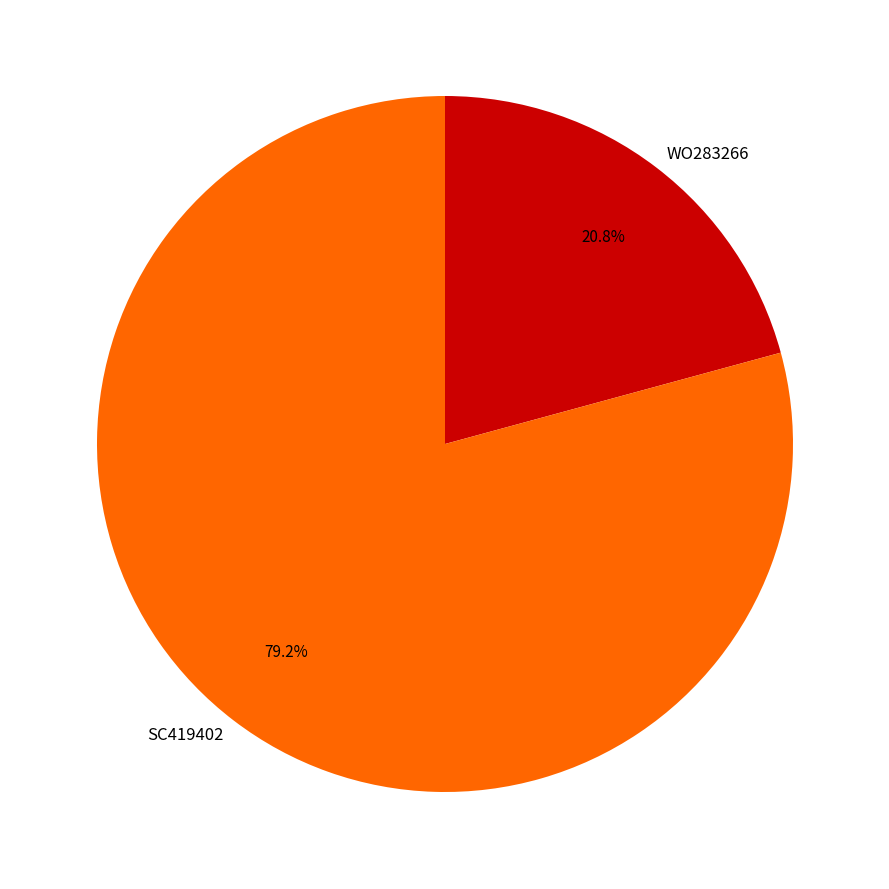

To the nearest percent, what is the difference between the largest and smallest slice percentages?

58%